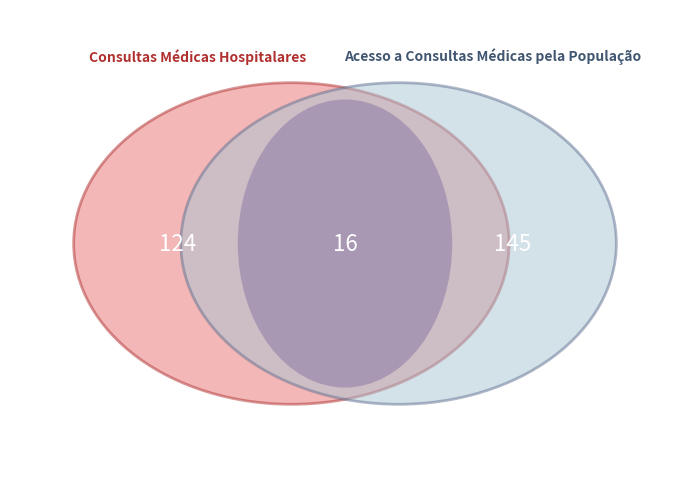

What is the largest slice in the pie chart?

Acesso a Consultas Médicas pela População